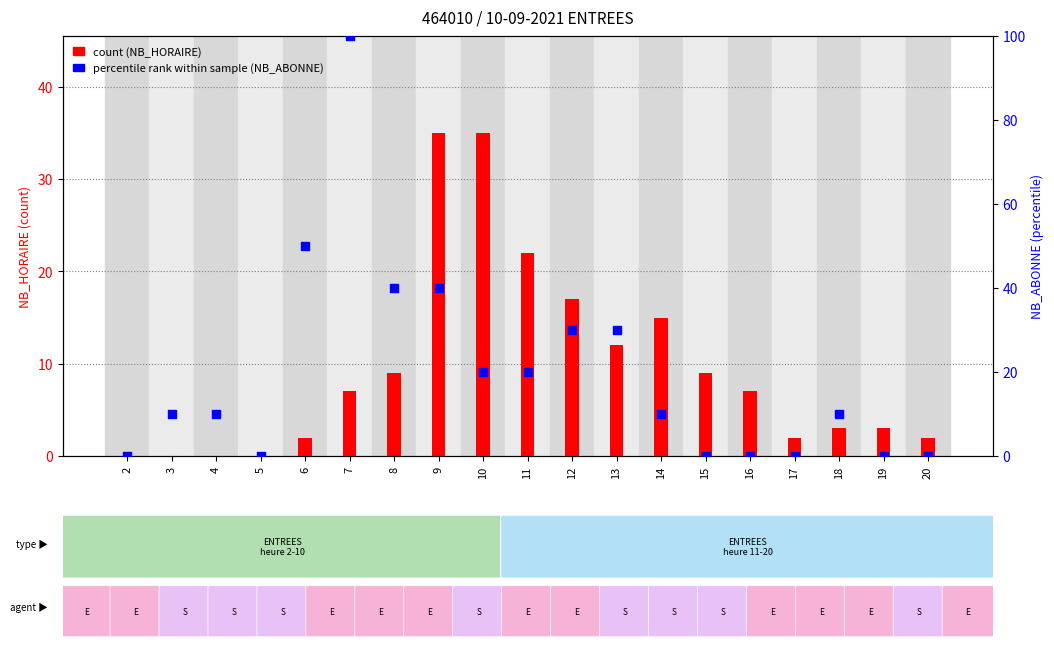

At how many categories does at least one series exceed 53?

1